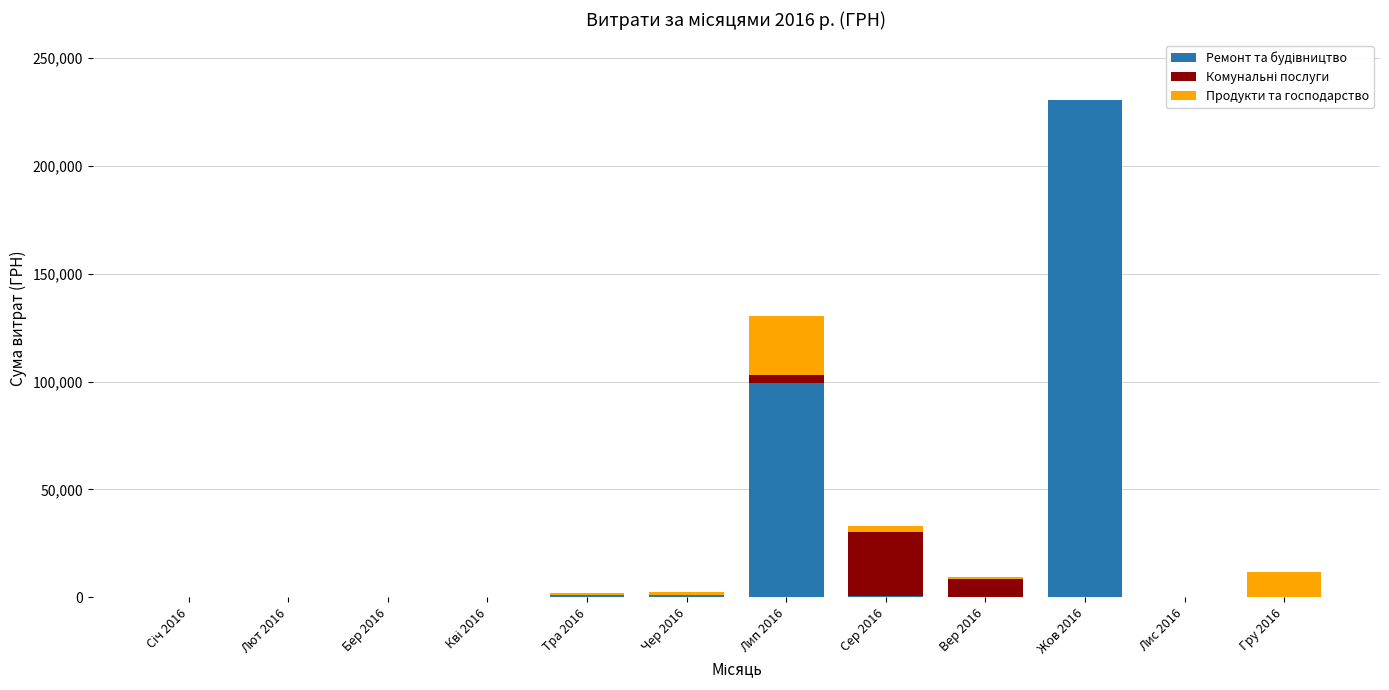

How many distinct data groups are displayed?

3